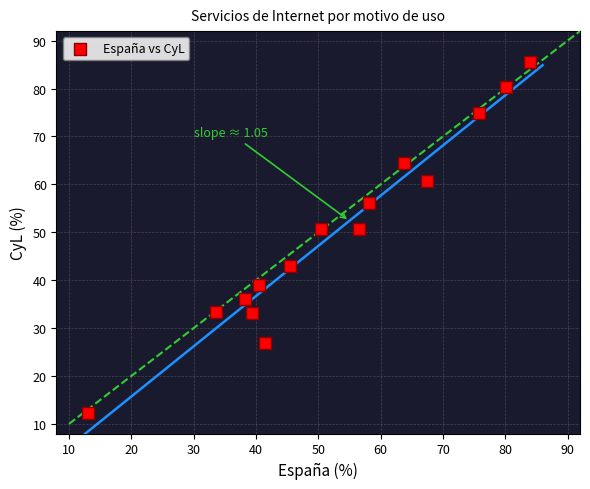

What is the range of Y values (max minus min)?

73.3